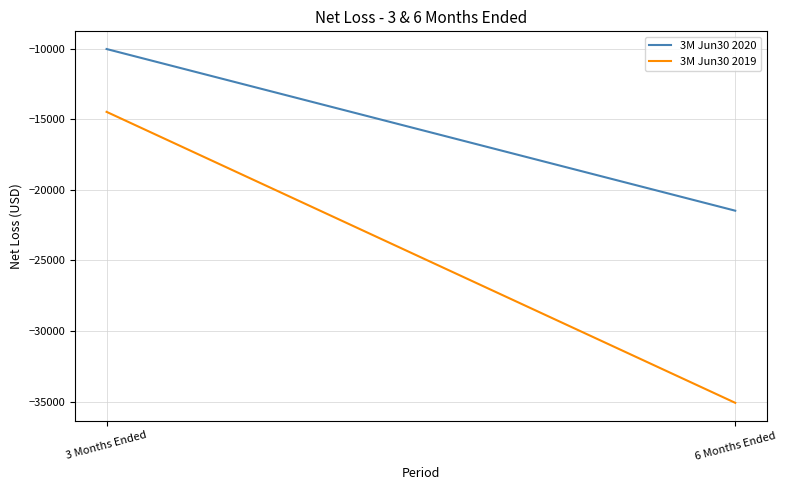

Reading left to right, transcribe all the data shown in this chart.

3M Jun30 2020: 3 Months Ended=-10023	6 Months Ended=-21473
3M Jun30 2019: 3 Months Ended=-14473	6 Months Ended=-35080